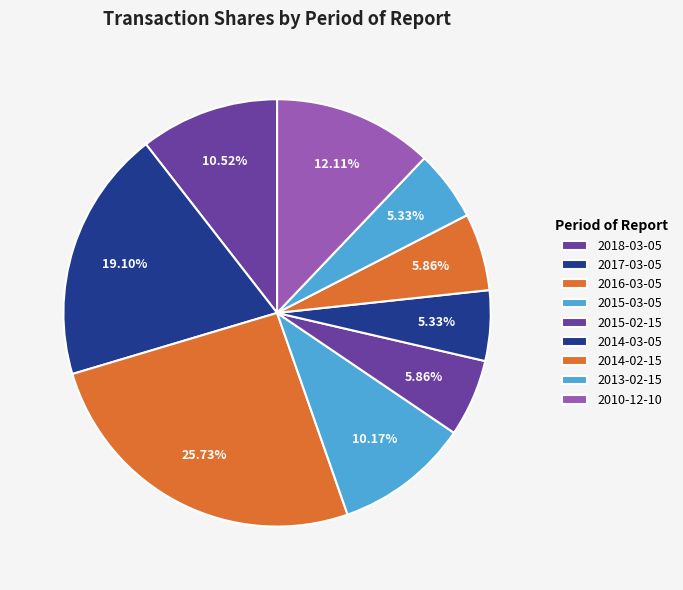

How many segments does this pie chart have?

9